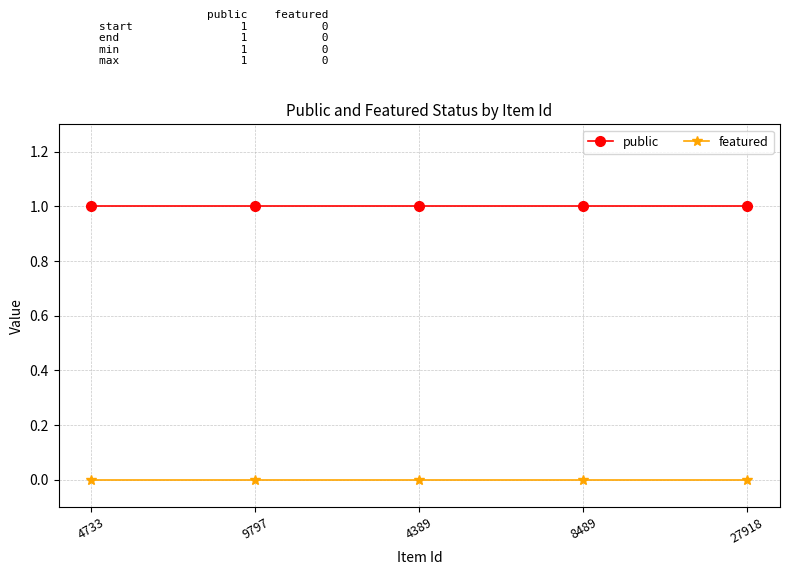

At how many categories does at least one series exceed 0?

5